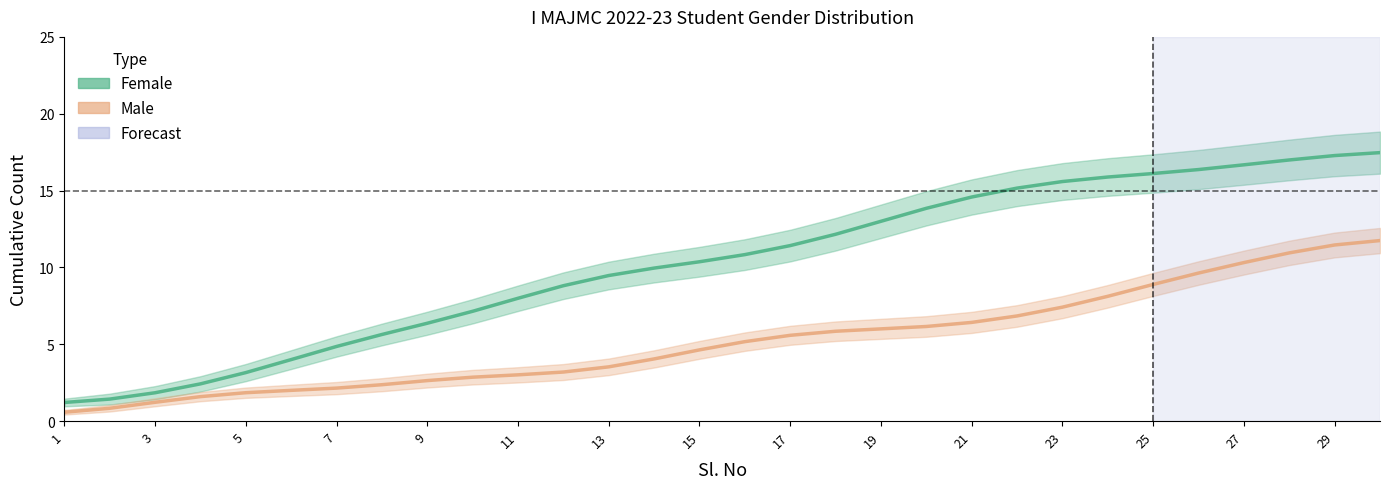

At 7, list the series in order from largest to smallest.

Female, Male